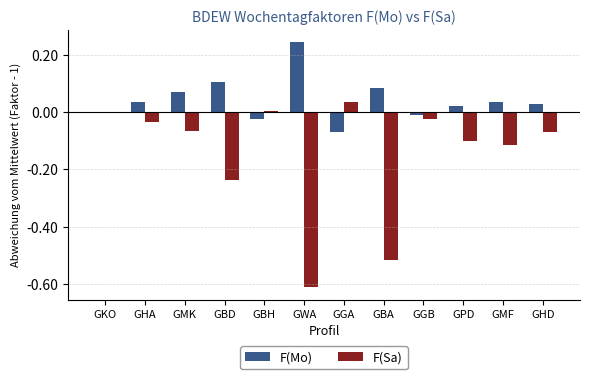

True or false: F(Sa) has a value of -0.2 at GMF.

False